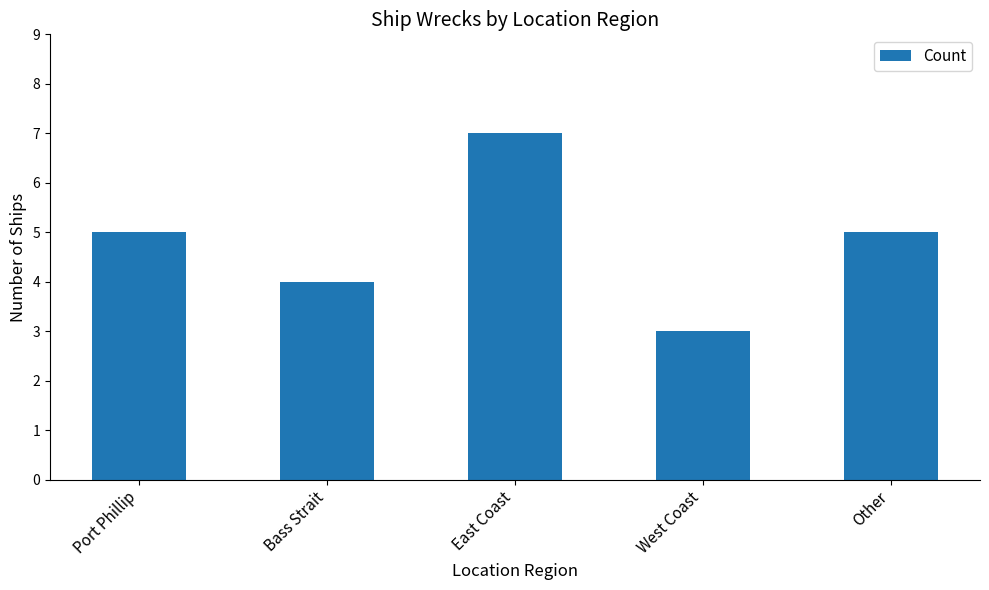

At which category does the chart reach its minimum across all series?

West Coast